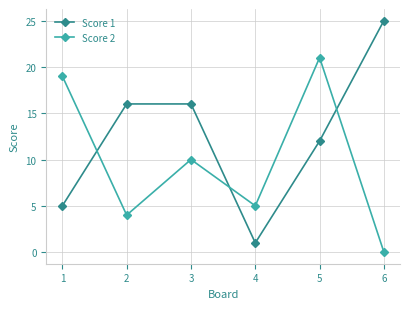

Rank the categories by Score 2 value from lowest to highest.

6, 2, 4, 3, 1, 5